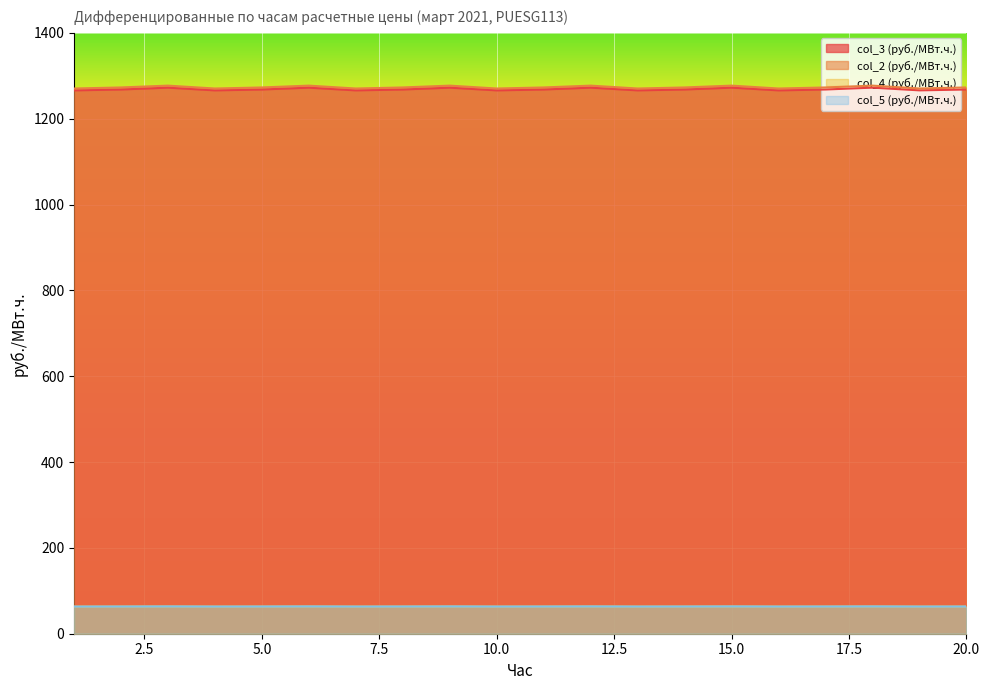

At which category is the sum across all series the highest?

3